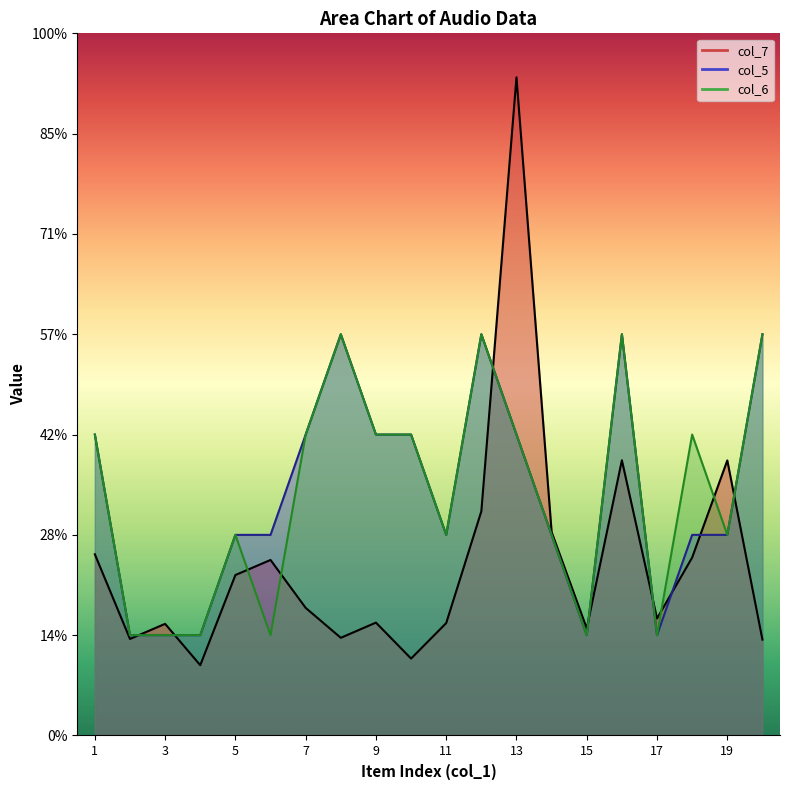

Which series ends up on top after the final intersection of col_7 and col_6?

col_6